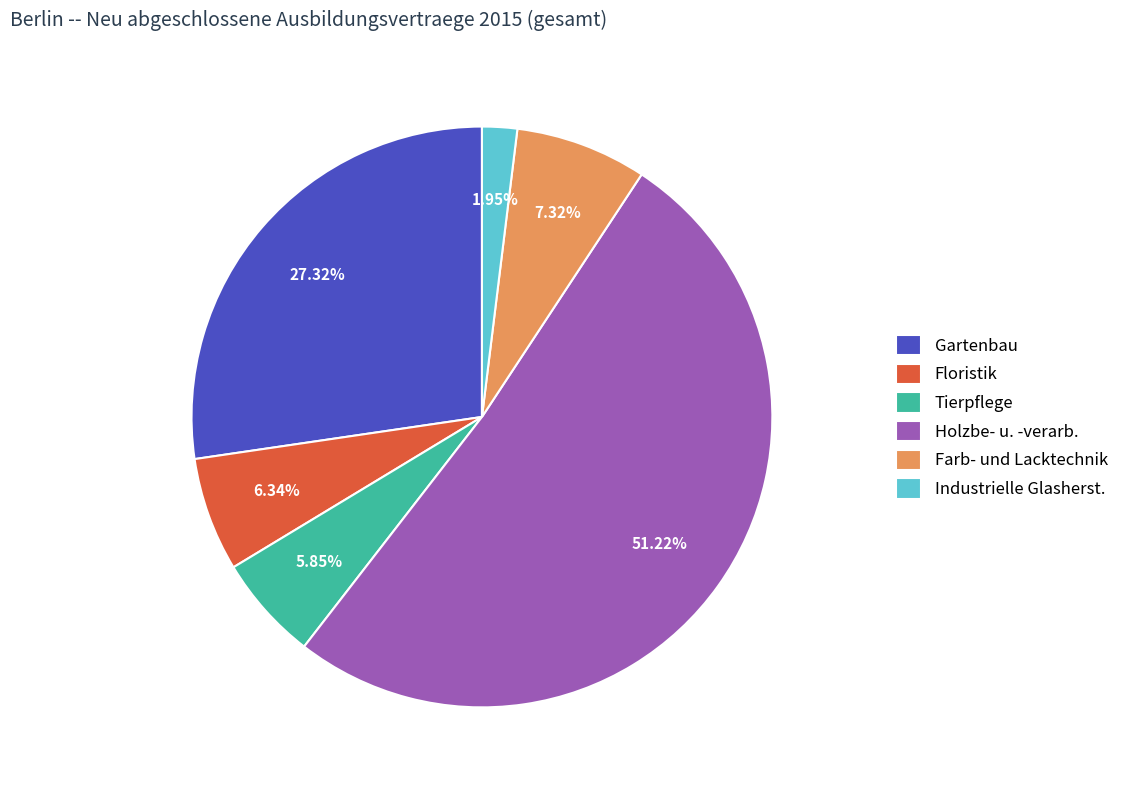

What is the smallest slice in the pie chart?

Industrielle Glasherst.